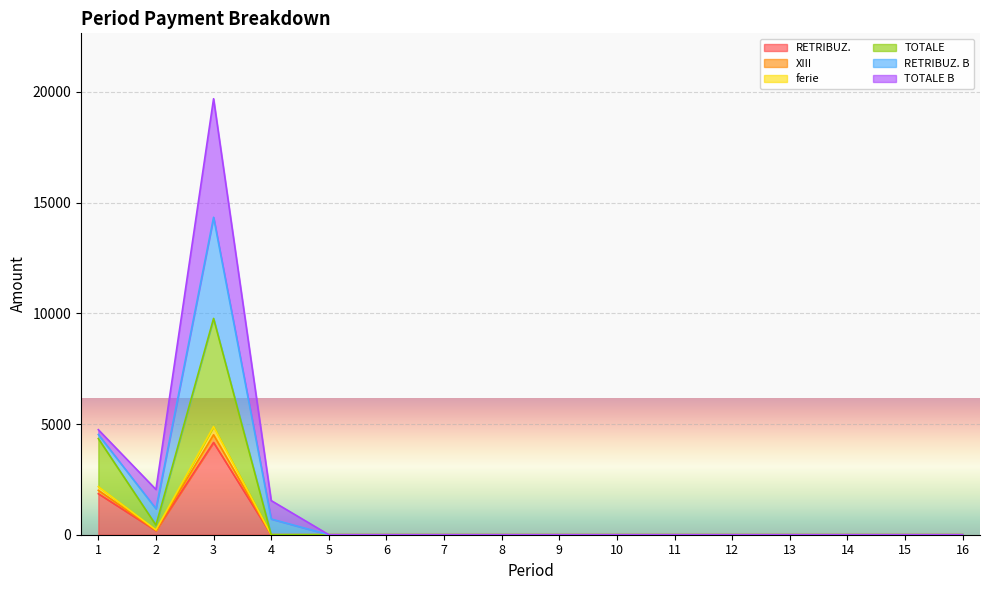

At which category does the chart reach its minimum across all series?

4